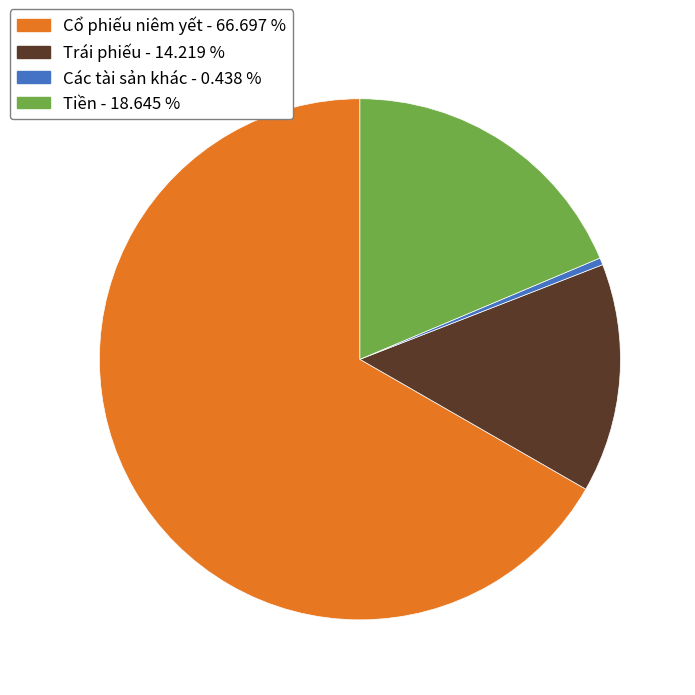

Rank the categories by value from lowest to highest.

Các tài sản khác, Trái phiếu, Tiền, Cổ phiếu niêm yết